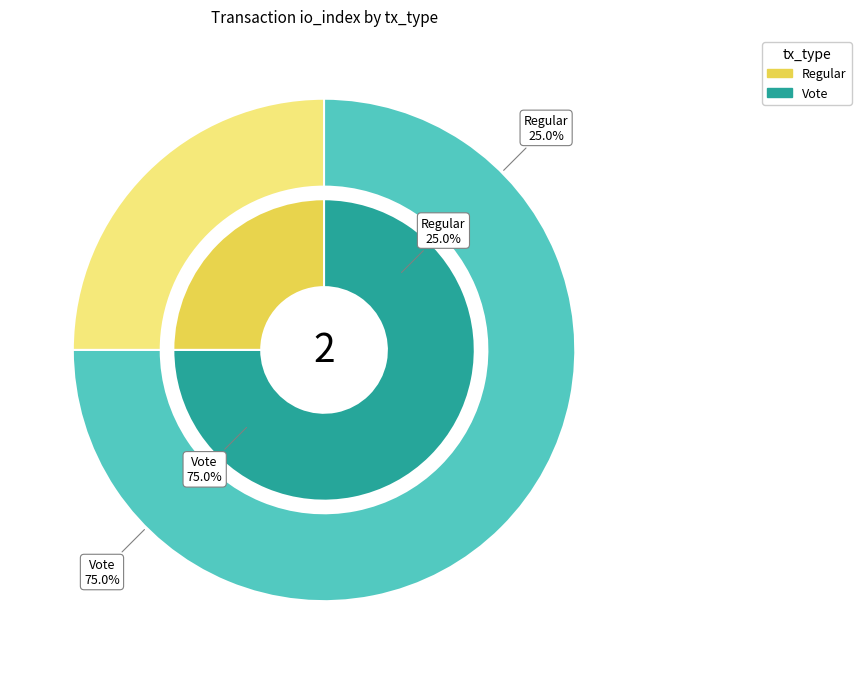

How many slices are in this pie chart?

2